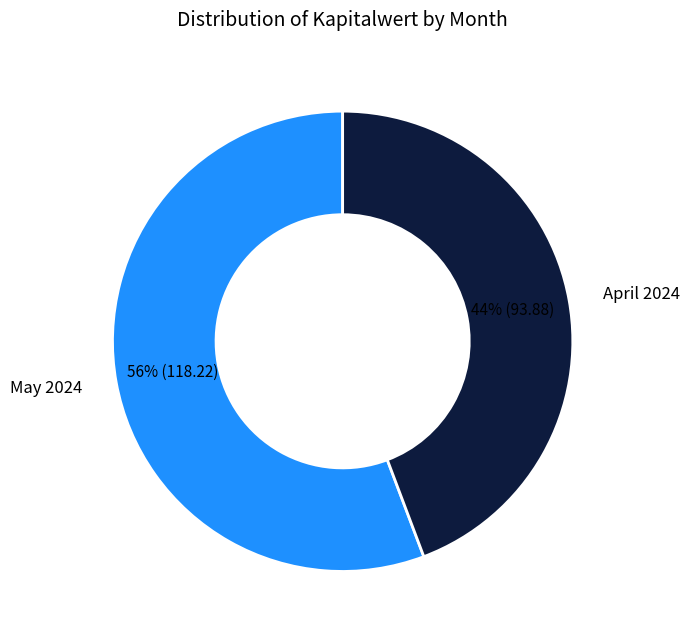

Which category has the smallest portion of the pie?

April 2024